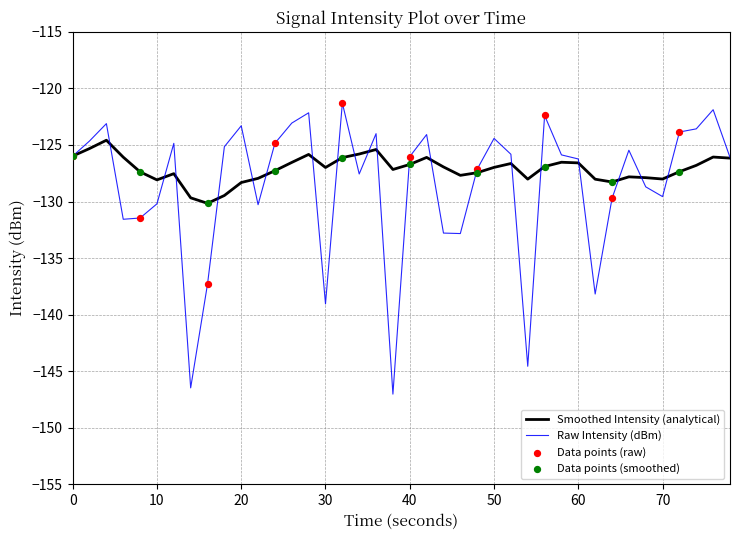

Rank the series by their maximum value, from lowest to highest.

Smoothed Intensity (analytical), Raw Intensity (dBm)